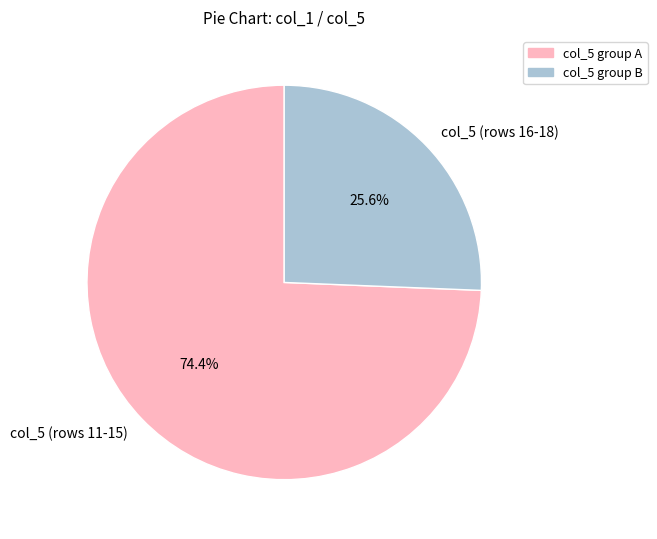

What is the majority slice?

col_5 (rows 11-15)